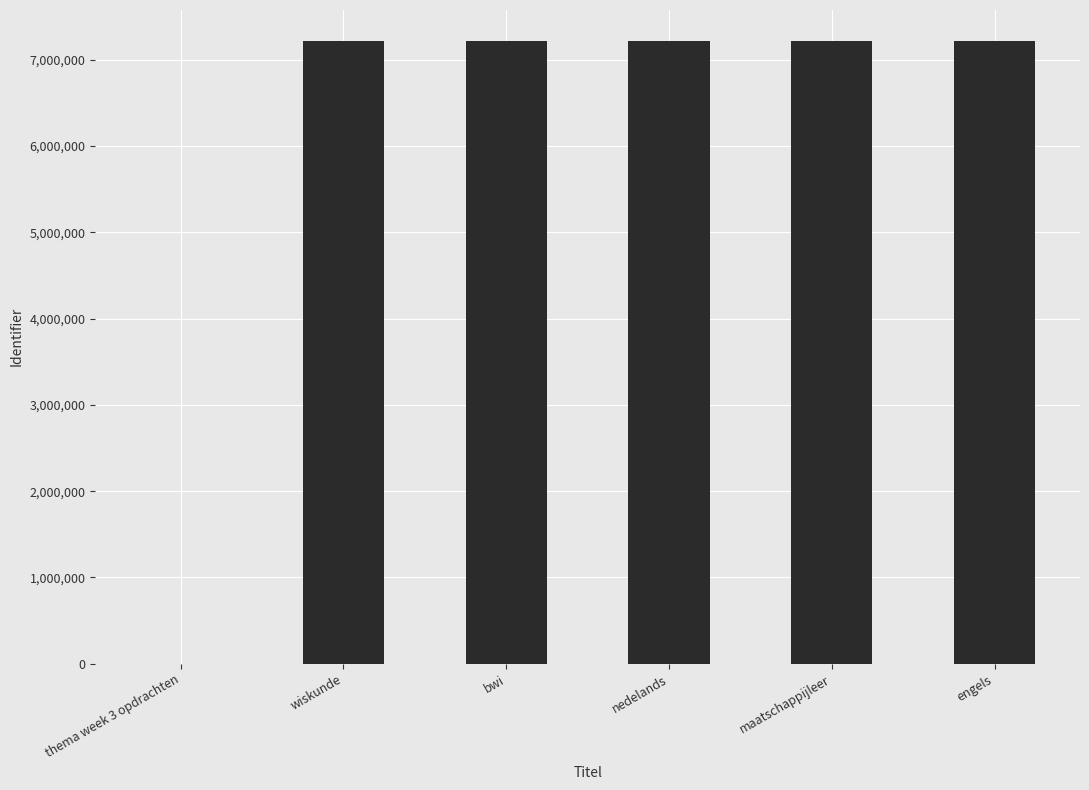

What is the sum of all values?

36084183